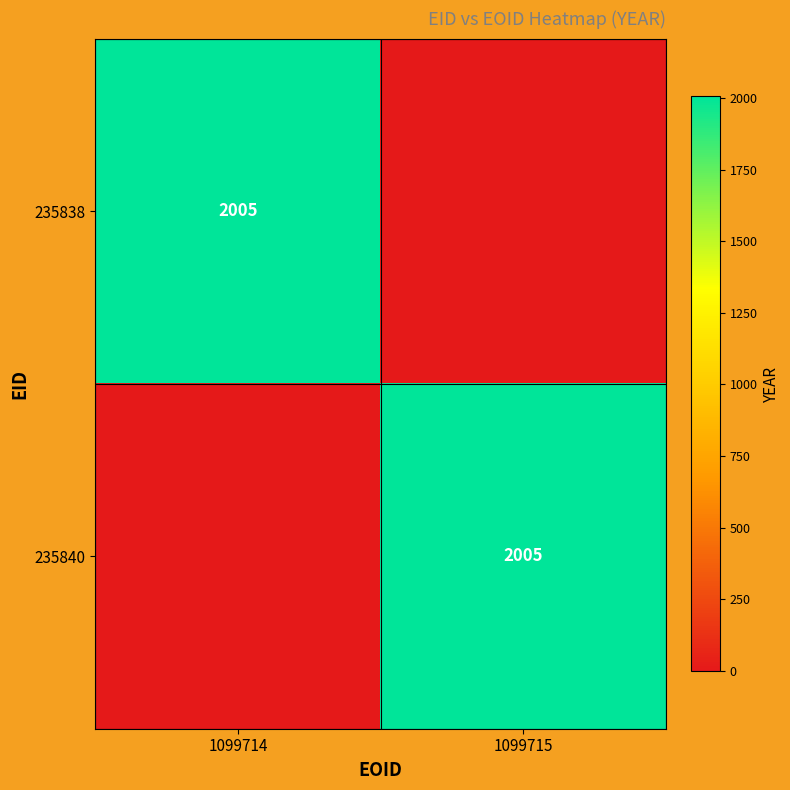

True or false: 235840 has a value of 2005 at 1099715.

True